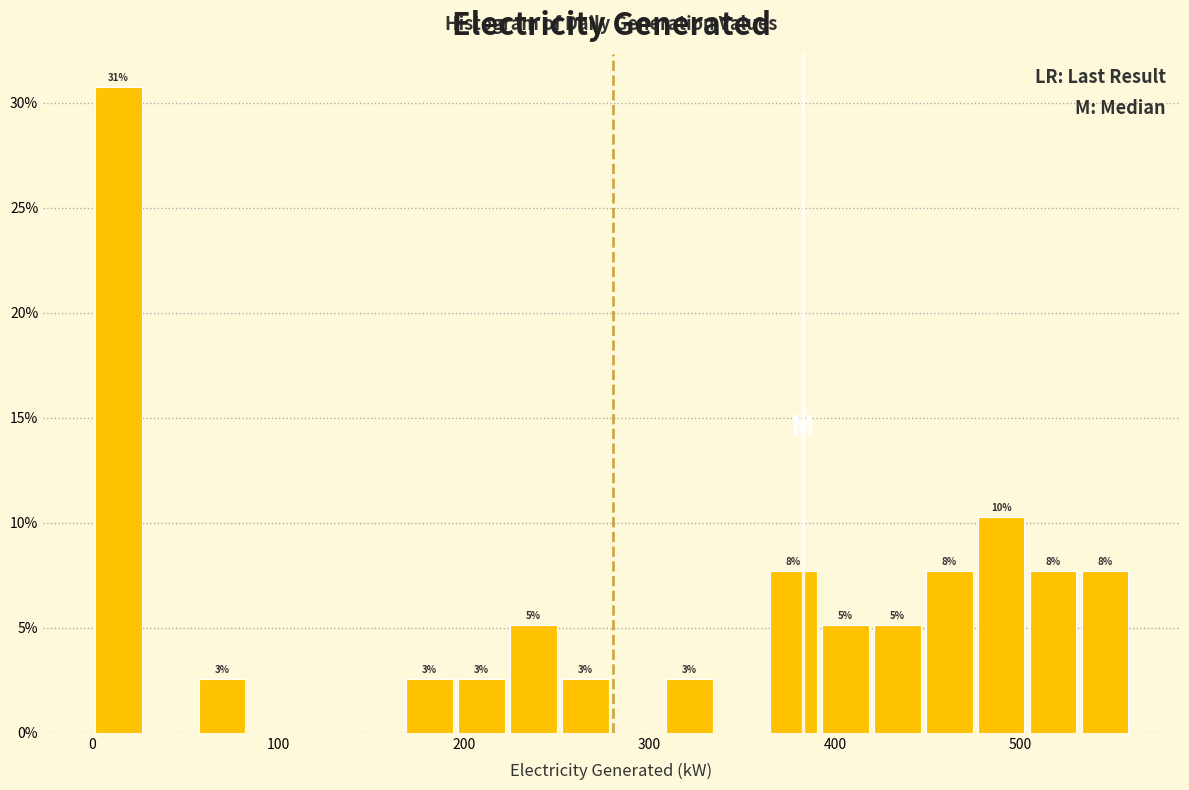

Around what value on the x-axis is the tallest bar? Give the approximate position of its centre, as read against the axis.

10